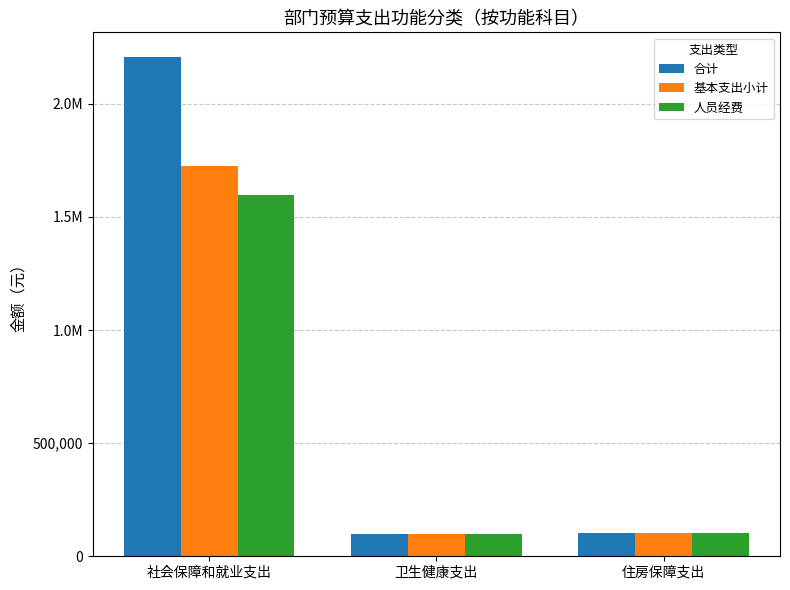

Is the value of 基本支出小计 at 社会保障和就业支出 greater than the value of 合计 at 住房保障支出?

Yes